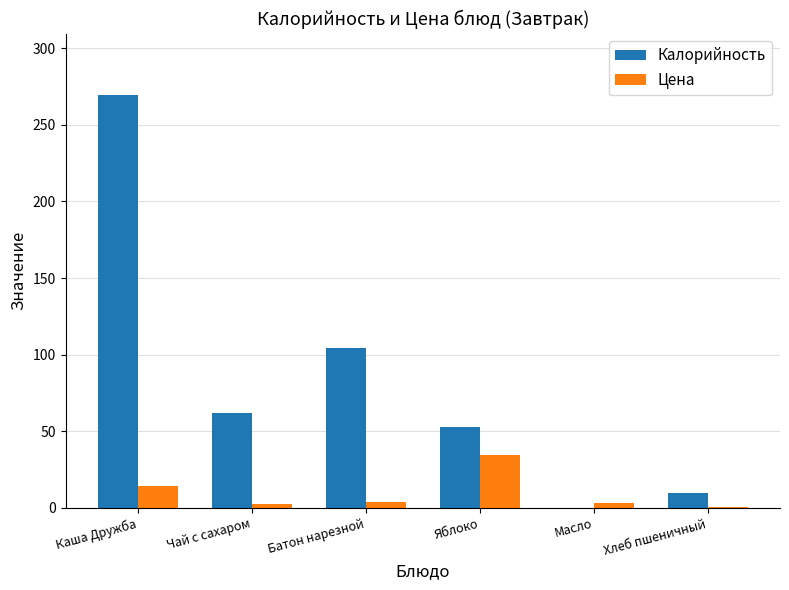

What are all the series names shown in the legend?

Калорийность, Цена